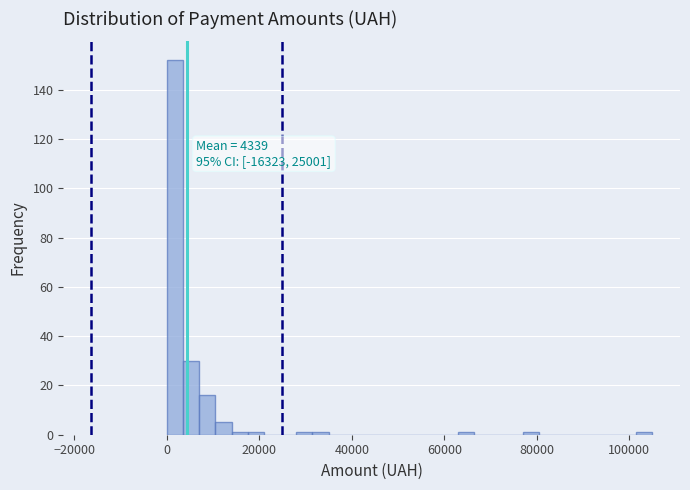

Around what value on the x-axis is the tallest bar? Give the approximate position of its centre, as read against the axis.

2000